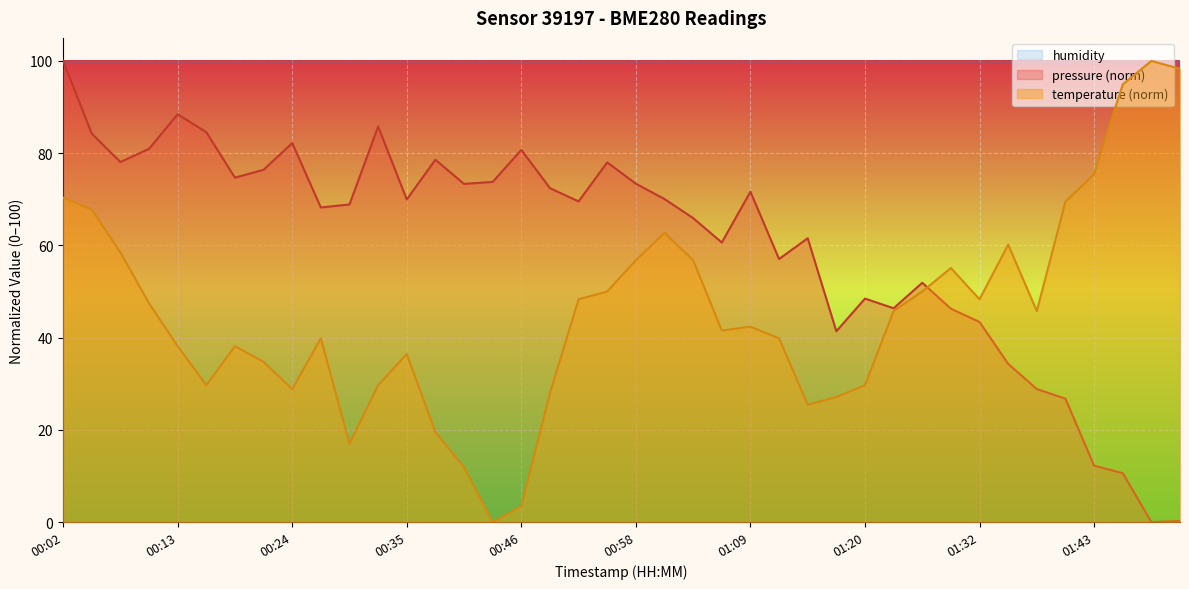

Is the value of pressure at 00:07 greater than the value of temperature at 01:32?

Yes